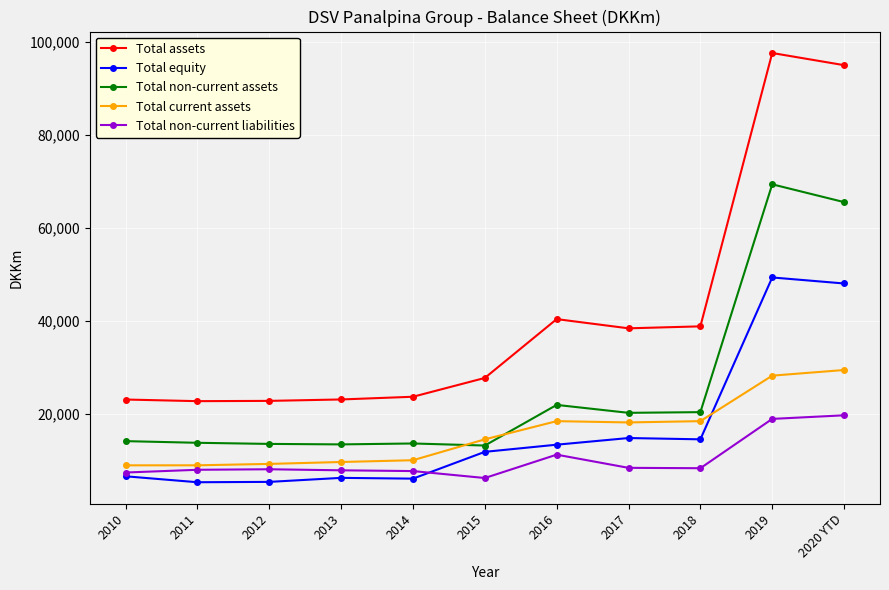

What is the label of the 3rd point from the left?

2012